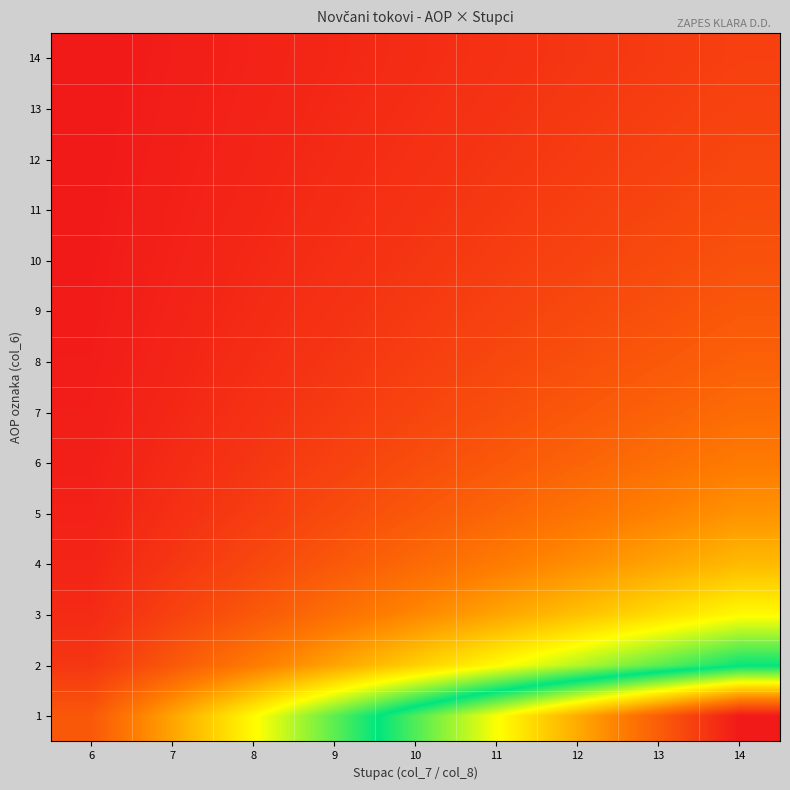

At which category is the sum across all series the highest?

14